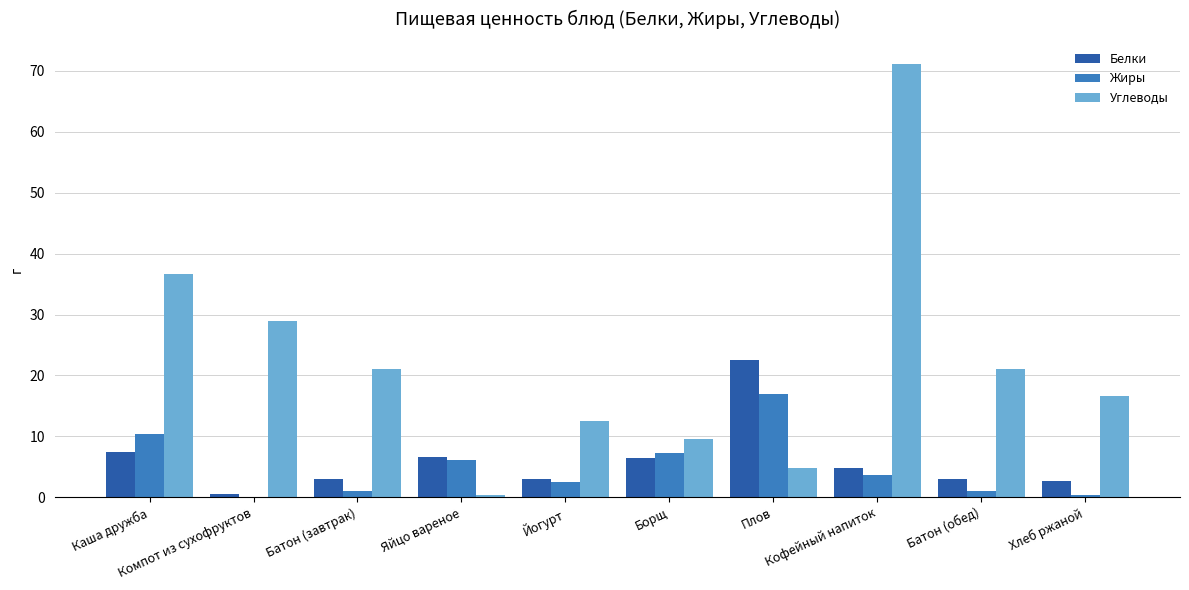

What value does the Углеводы series have at Яйцо вареное?

0.3